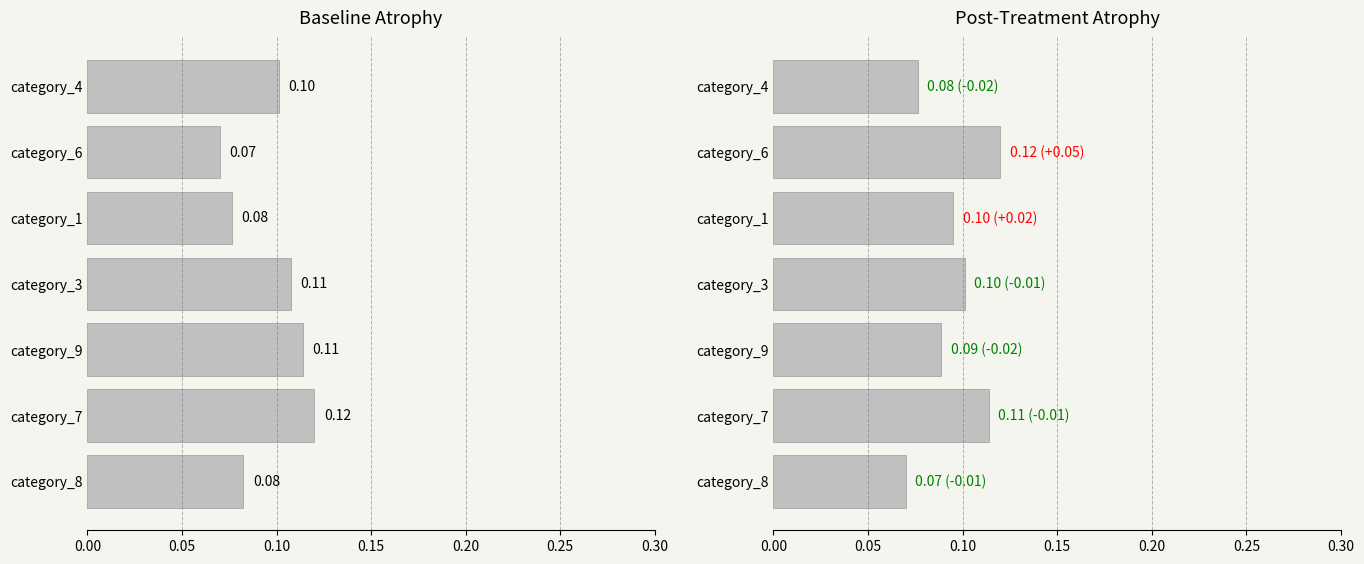

Which series has the widest spread of values?

Baseline